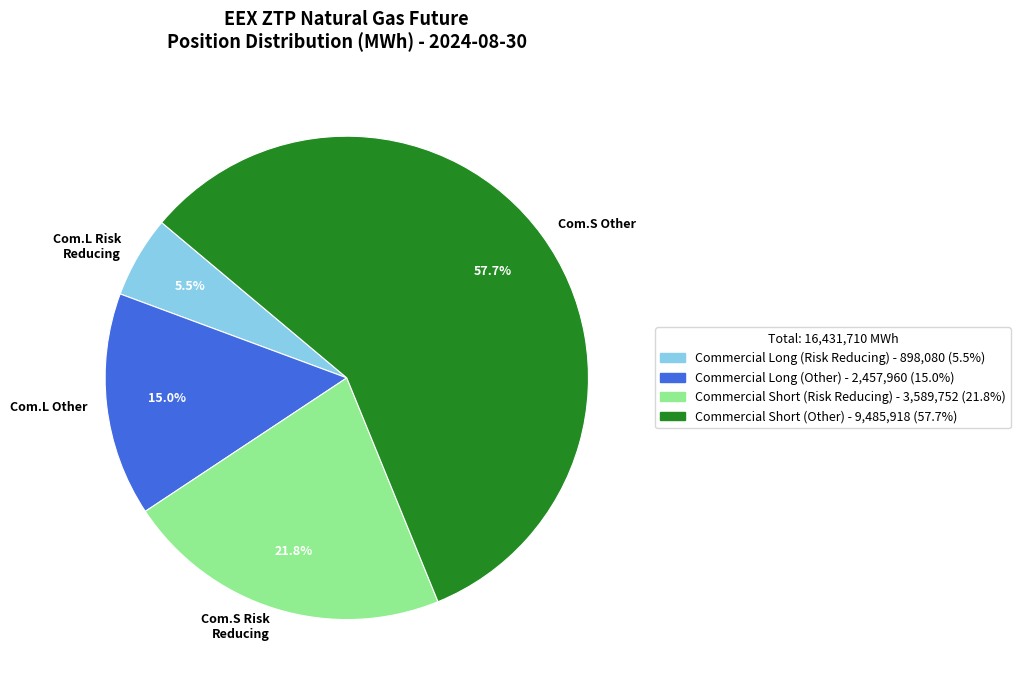

What is the largest slice in the pie chart?

Com.S Other